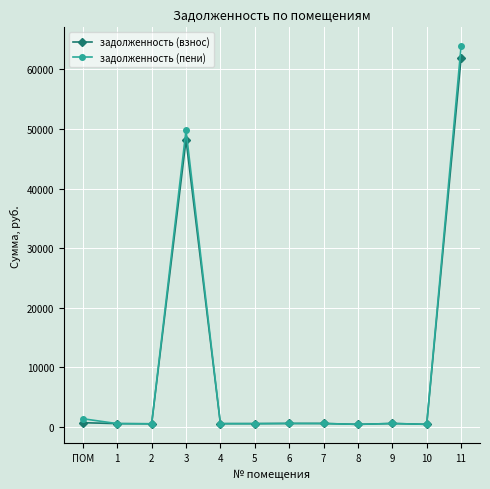

What is the greatest value displayed?

63906.9